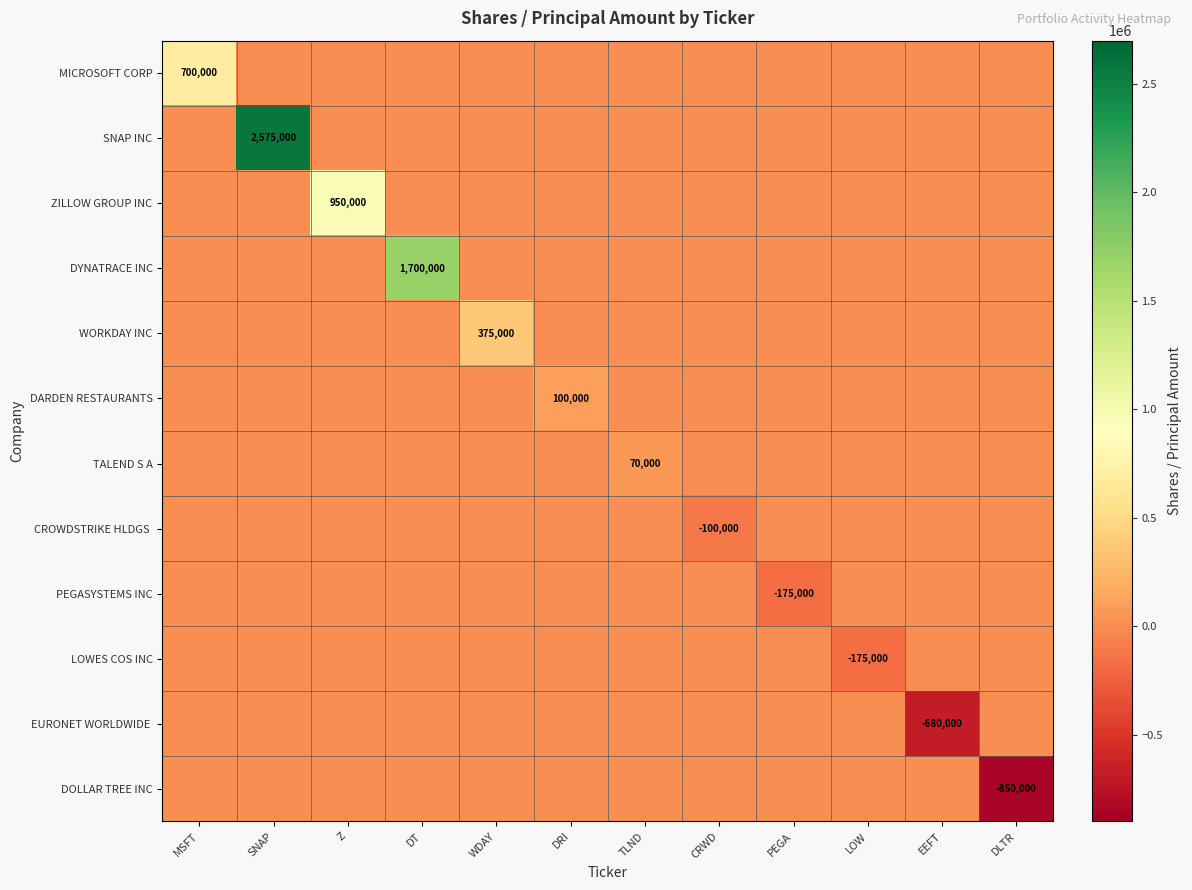

The ZILLOW GROUP INC series shows 950000 at Z. True or false?

True